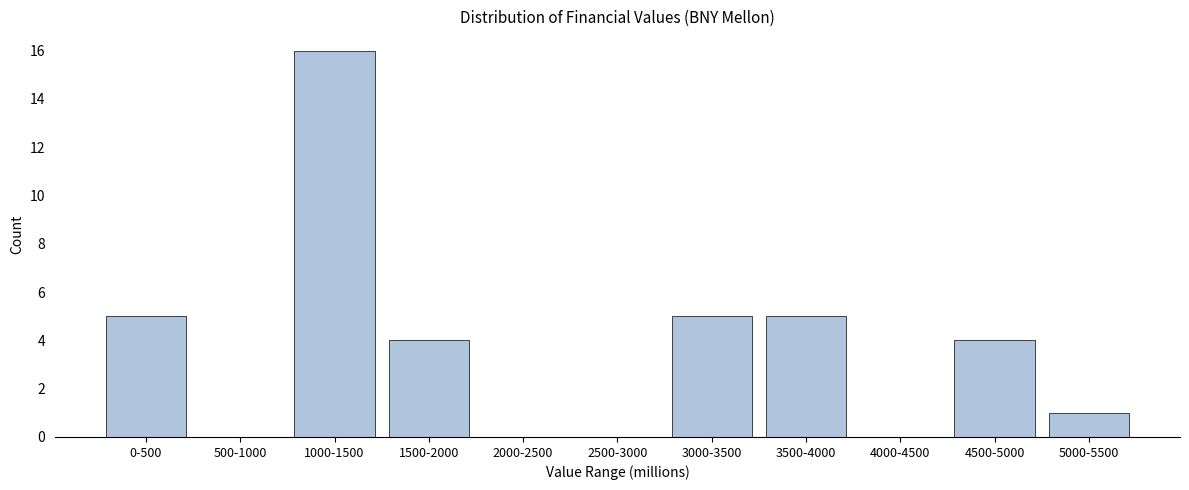

Reading left to right, list all the values displayed in this chart.

0-500=5	500-1000=0	1000-1500=16	1500-2000=4	2000-2500=0	2500-3000=0	3000-3500=5	3500-4000=5	4000-4500=0	4500-5000=4	5000-5500=1